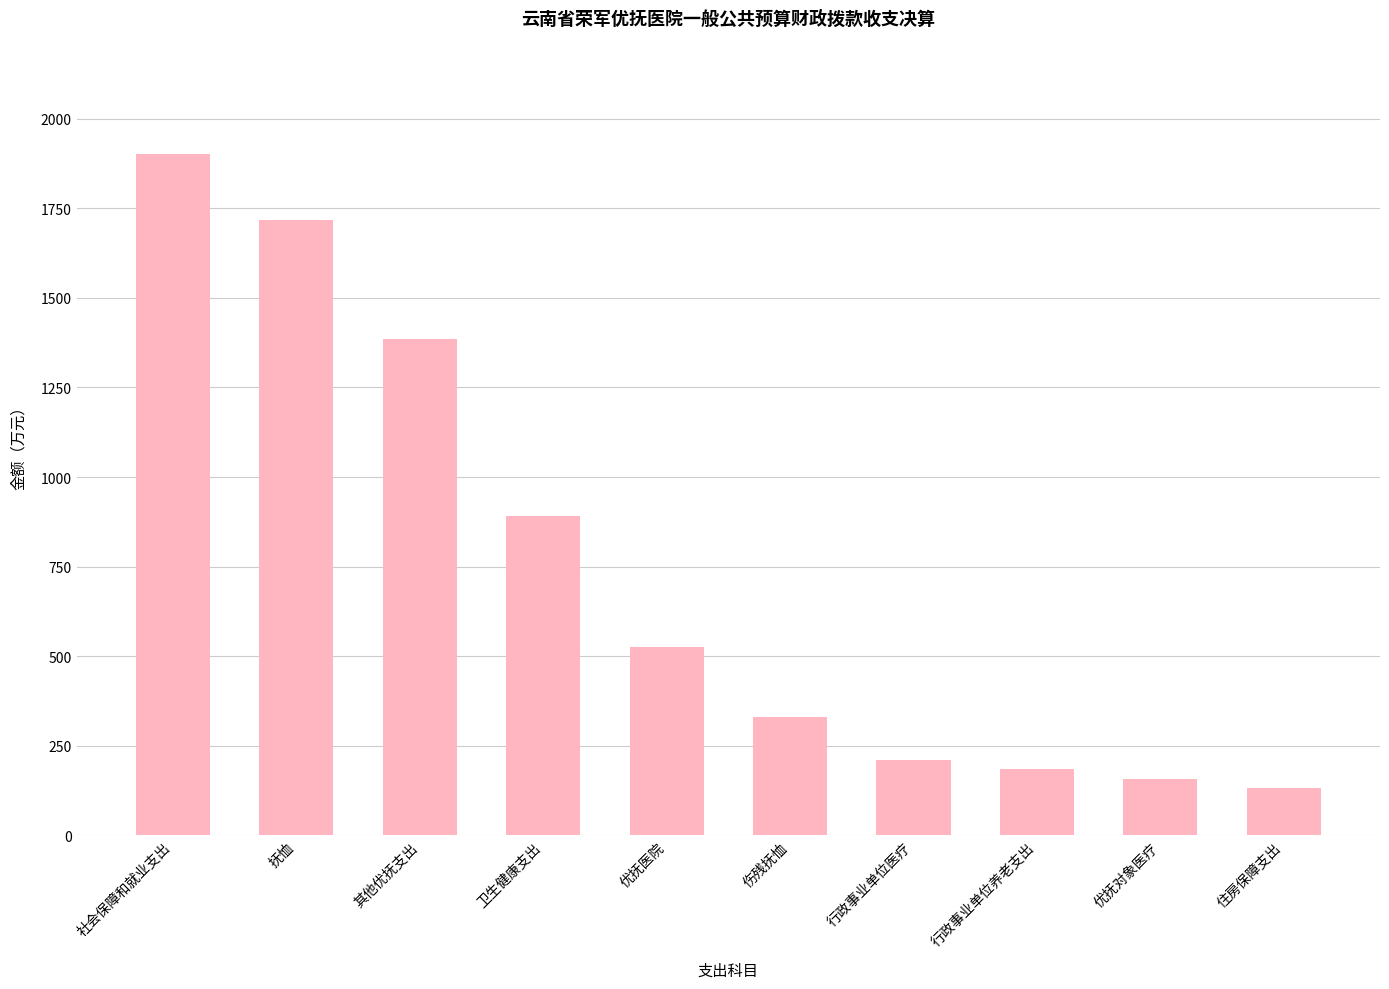

What is the difference between the values at 其他优抚支出 and 优抚对象医疗?

1228.3